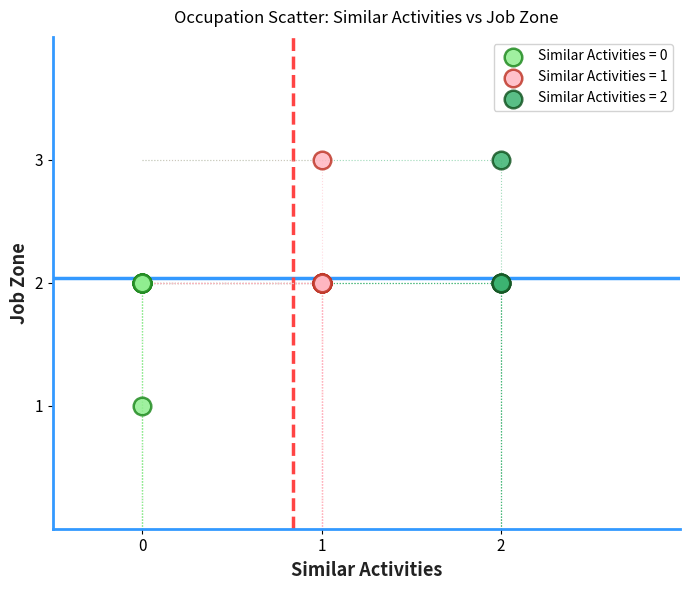

What are all the series names shown in the legend?

Similar Activities = 0, Similar Activities = 1, Similar Activities = 2